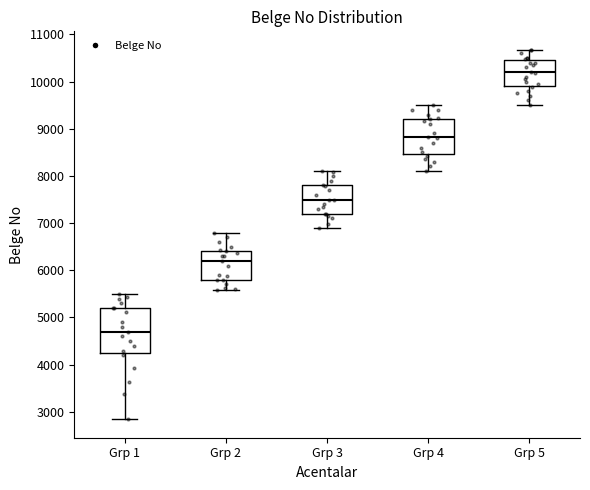

Reading left to right, transcribe this box plot: for each box, give where its median line is, the range the box spans, and where its two whiskers end, as read against the y-axis. The values are not printed on the chart, so give them approximately, as read against the axis.

Grp 1: median 4700, box 4300 to 5200, whiskers 2800 to 5500
Grp 2: median 6200, box 5800 to 6400, whiskers 5600 to 6800
Grp 3: median 7500, box 7200 to 7800, whiskers 6900 to 8100
Grp 4: median 8800, box 8500 to 9200, whiskers 8100 to 9500
Grp 5: median 10200, box 9900 to 10500, whiskers 9500 to 10700